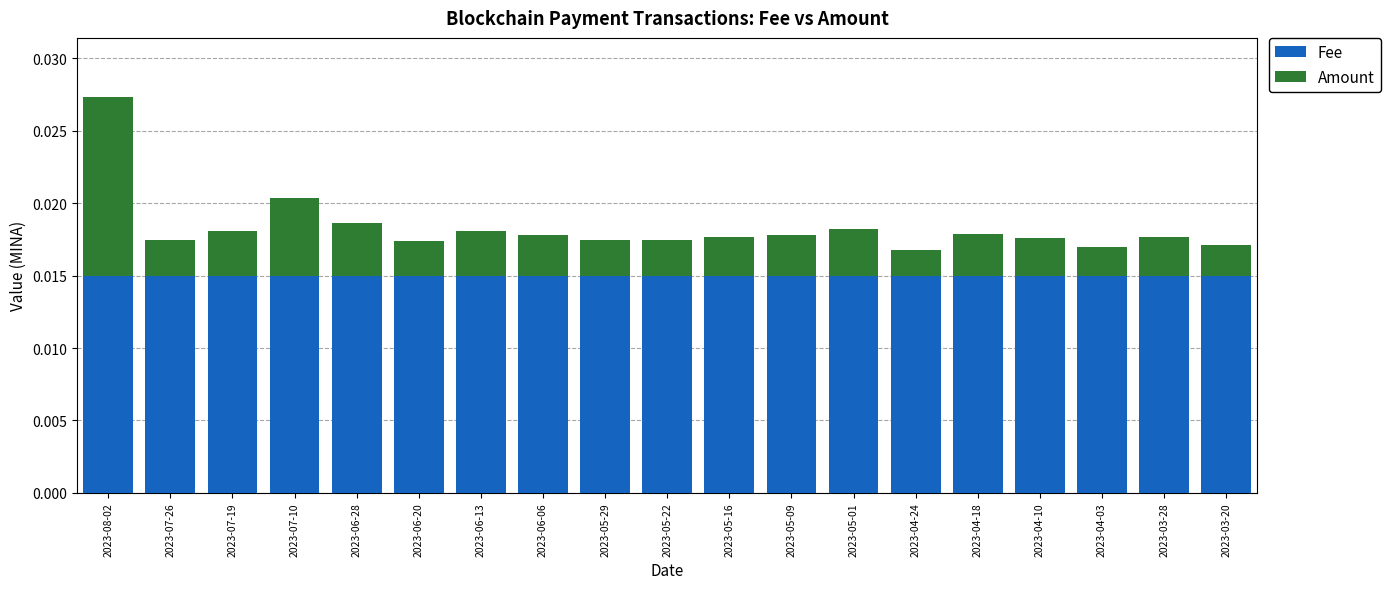

At which category is the sum across all series the highest?

2023-08-02